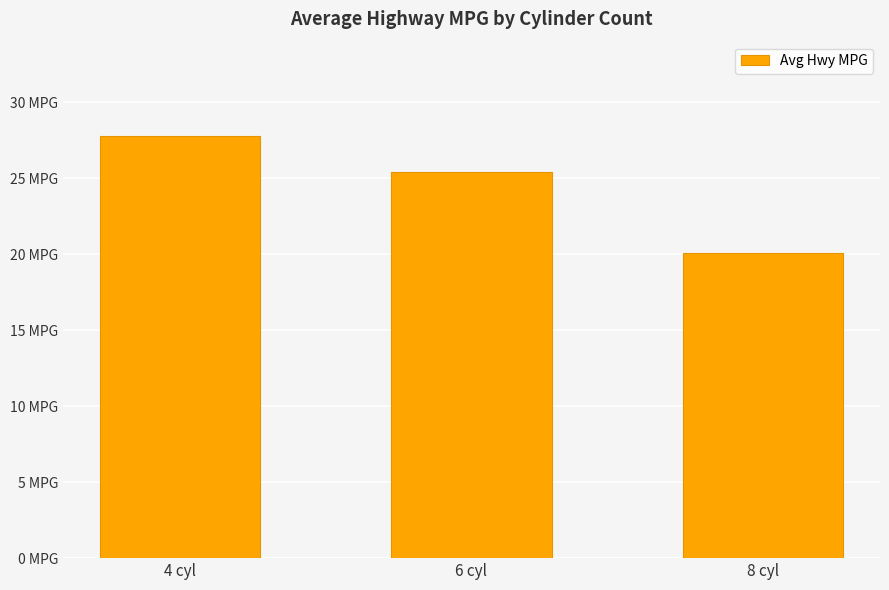

Reading left to right, what are all the values shown in this chart?

27.8	25.4	20.1